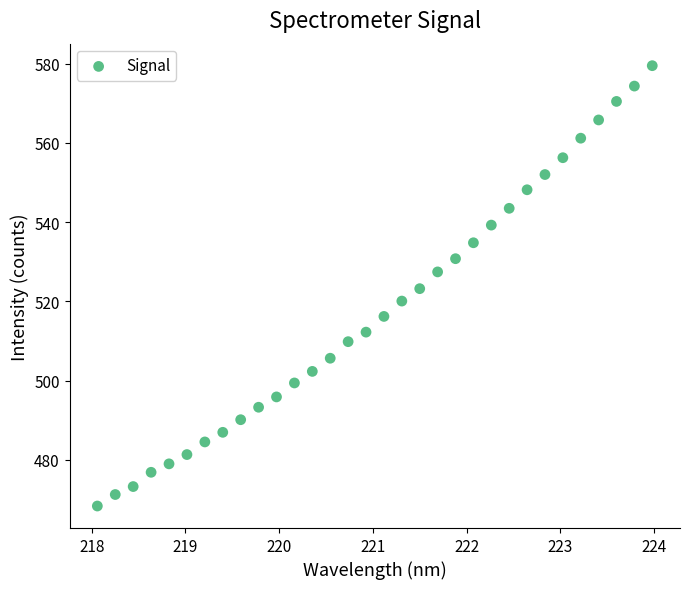

What is the range of X values (max minus min)?

5.9